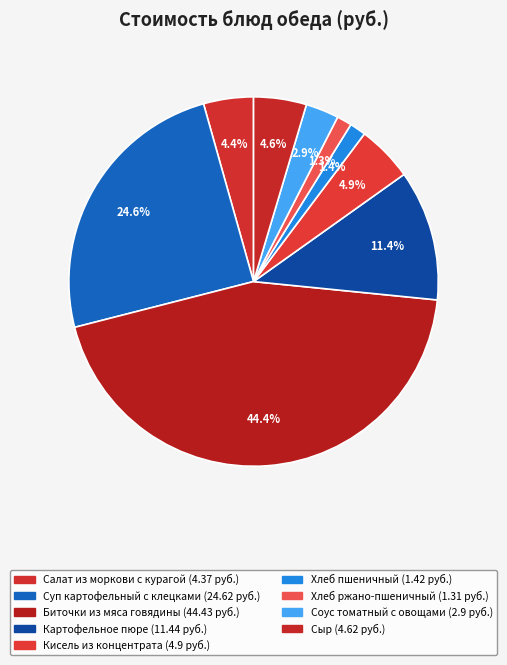

Approximately how many times larger is the value at Сыр compared to Хлеб ржано-пшеничный?

3.5